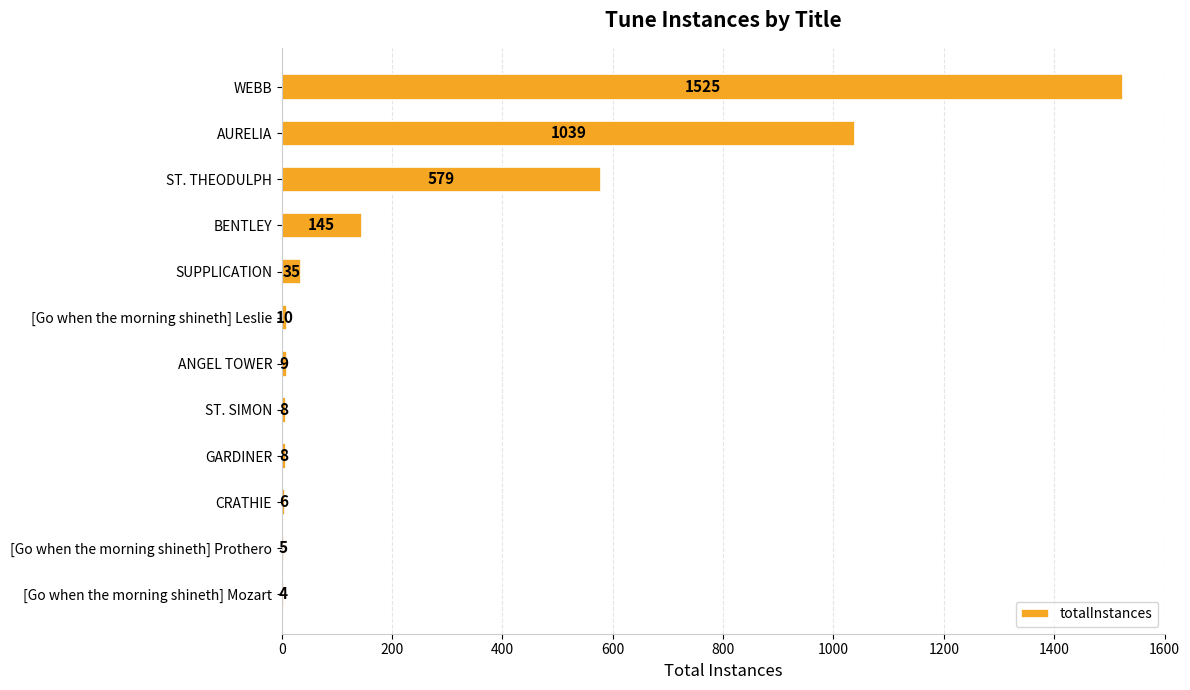

What is the maximum value shown in the chart?

1525